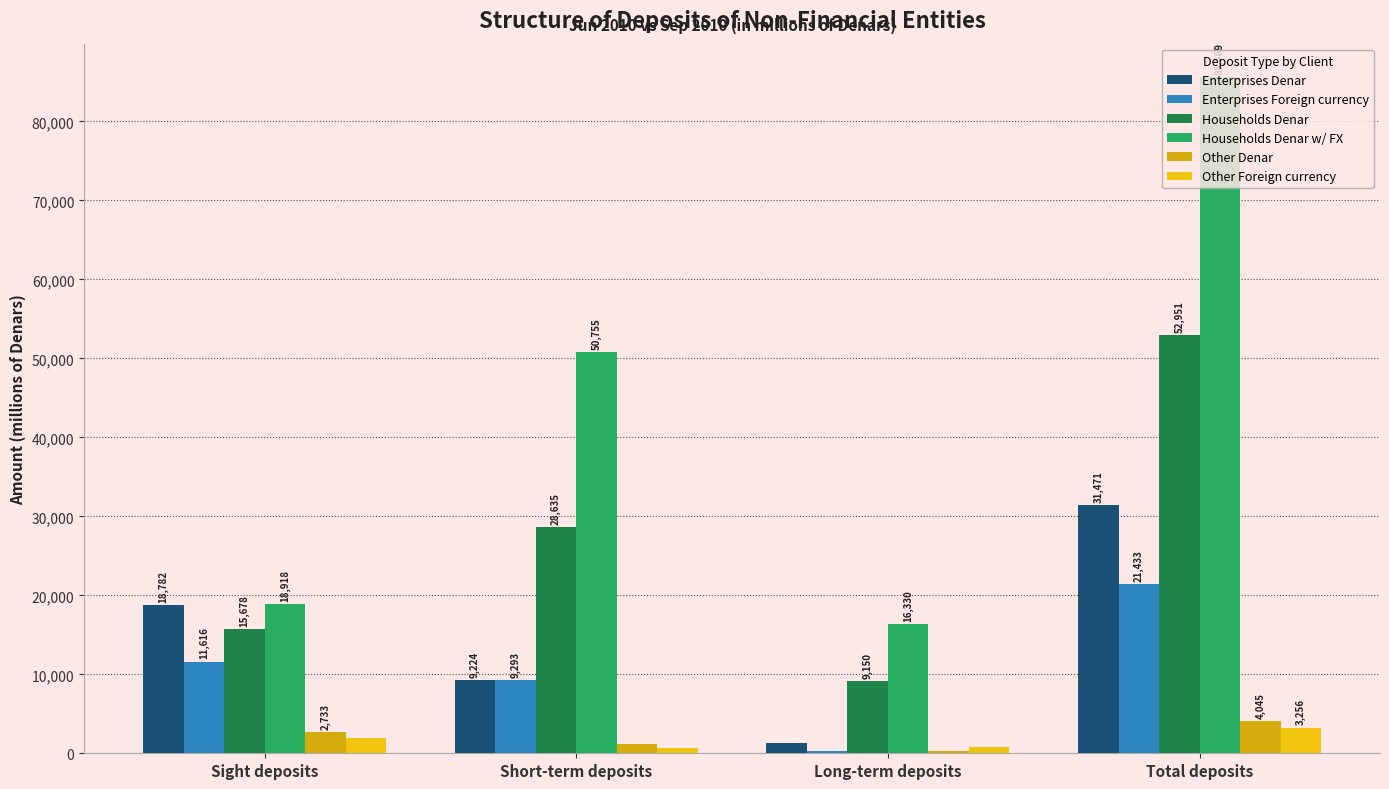

What is the sum of all Enterprises Foreign currency values?

42668.7